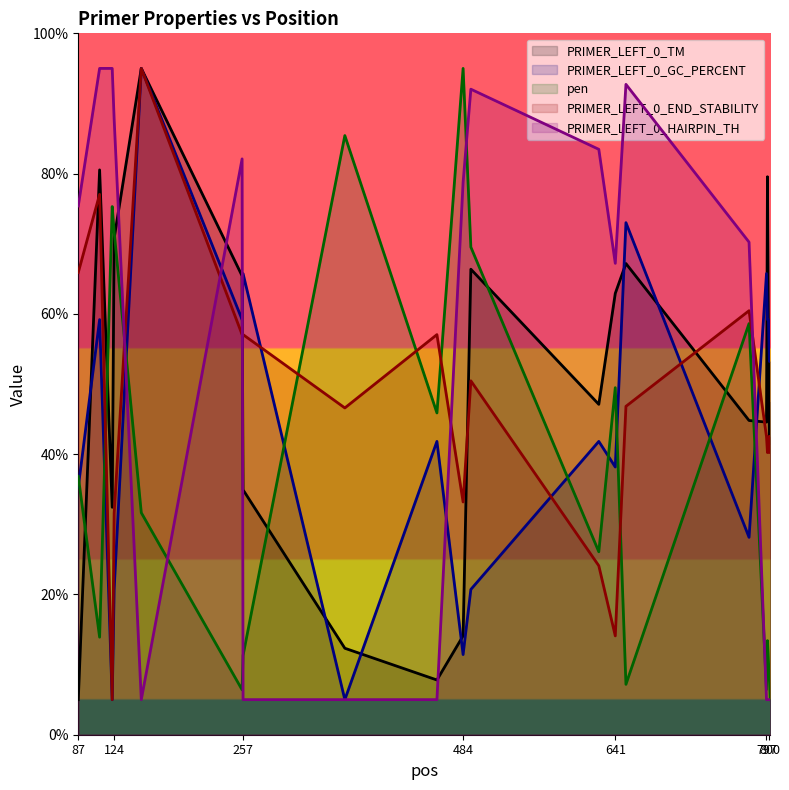

How many distinct data groups are displayed?

5